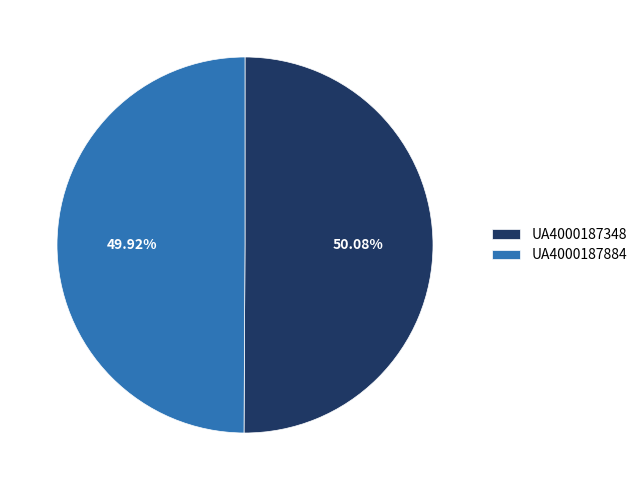

Is there a majority slice in this chart?

Yes